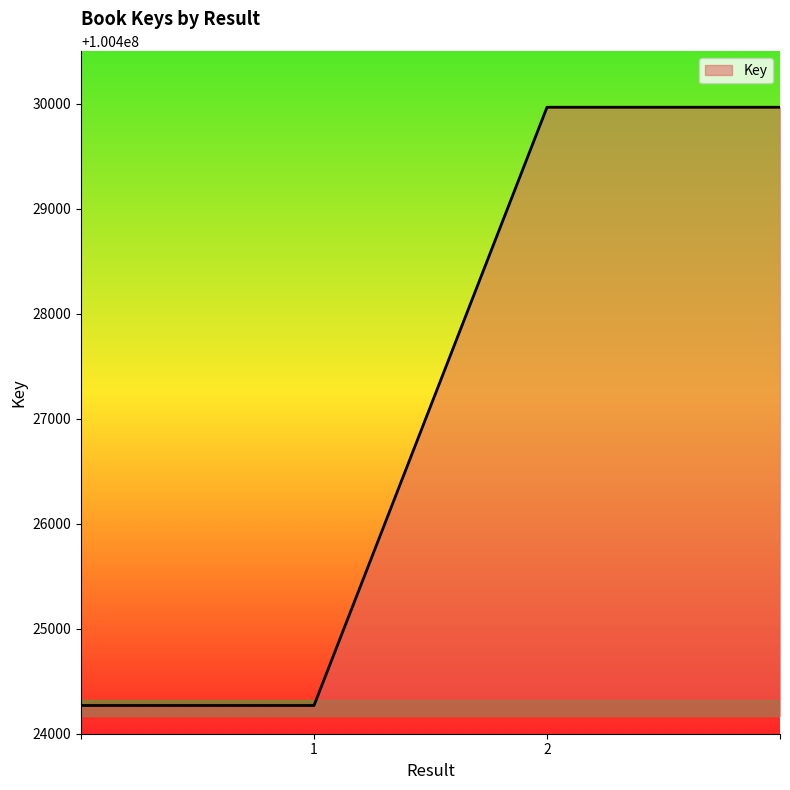

What is the difference between the maximum and minimum values?

5698